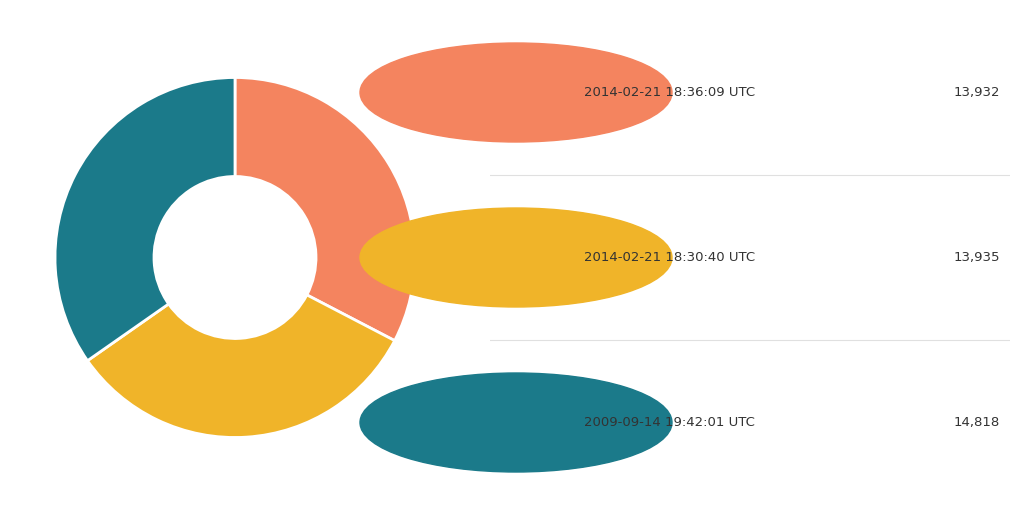

Is there a majority slice in this chart?

No